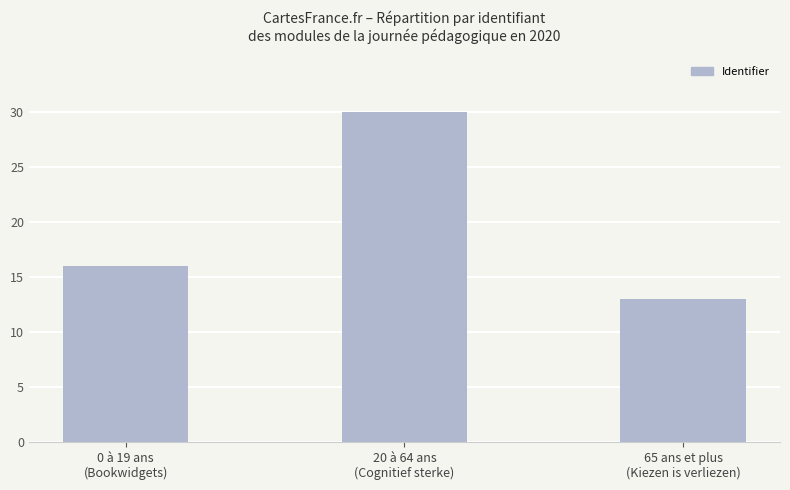

What is the ratio of the value at 0 à 19 ans
(Bookwidgets) to the value at 20 à 64 ans
(Cognitief sterke)?

0.5